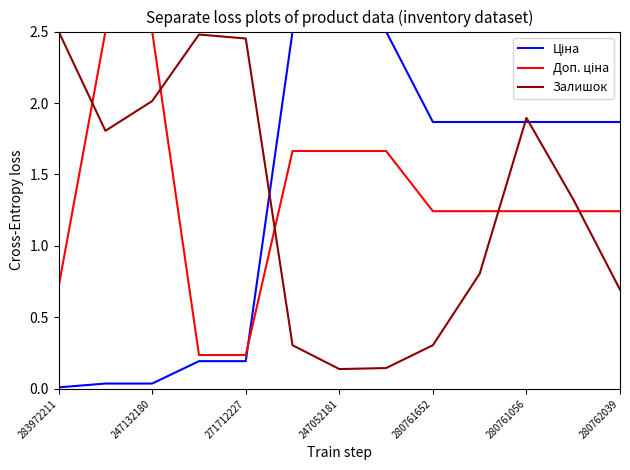

What is the difference between the maximum and minimum values in the Залишок series?

2.4